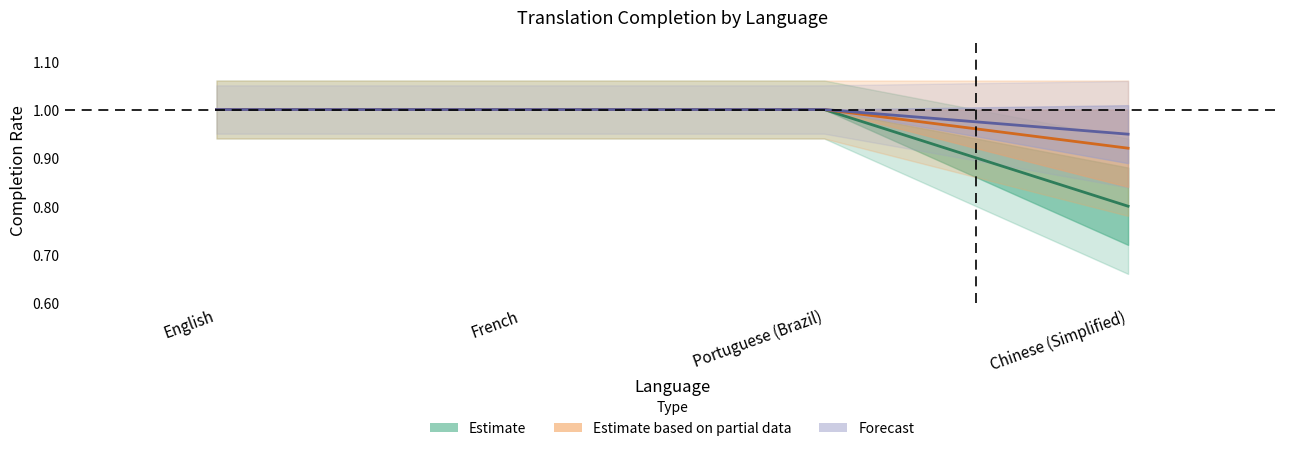

Is it true that translated_words equals 0.9 at Chinese (Simplified)?

True